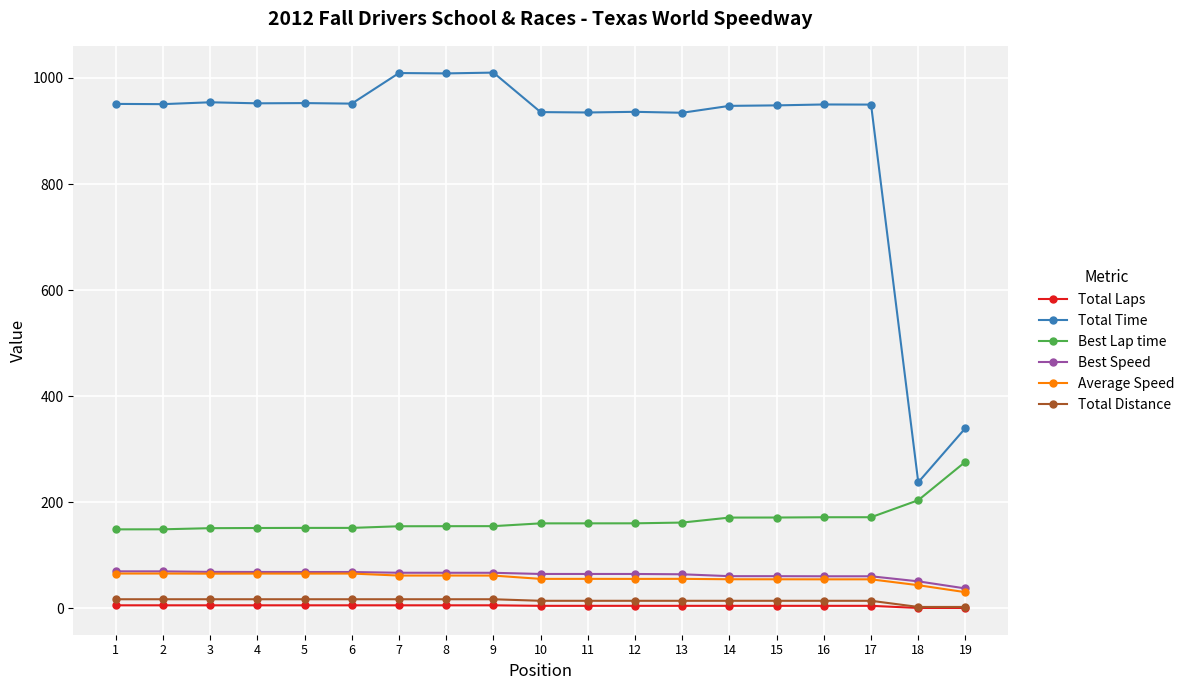

True or false: Total Laps and Best Speed intersect in this chart.

False